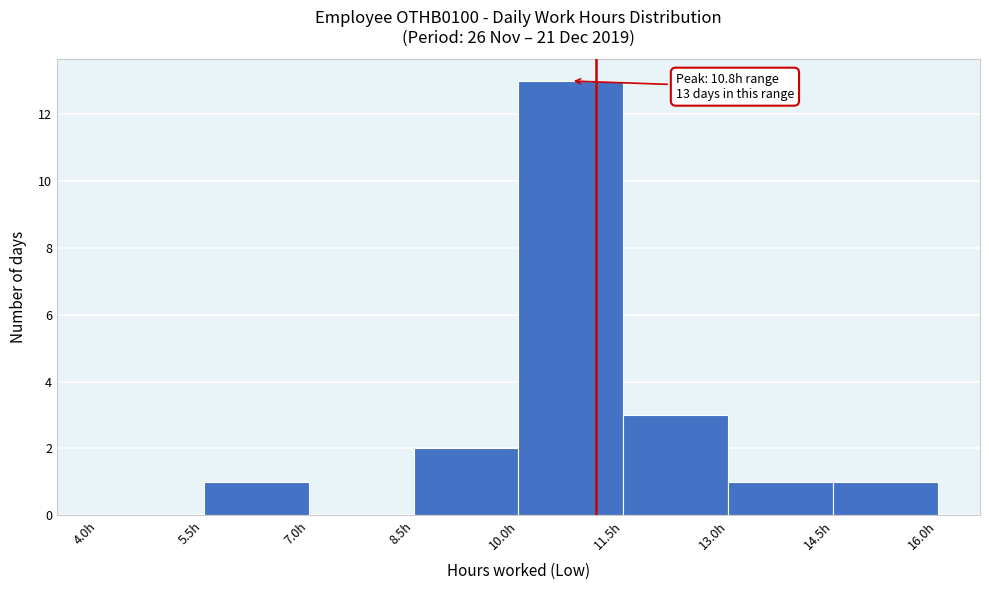

Over which range of the x-axis is the bar tallest?

10.0 to 11.5